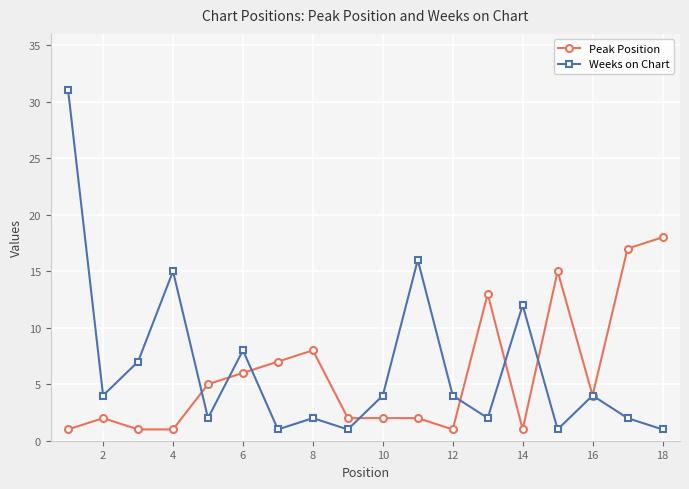

What are all the series names shown in the legend?

Peak Position, Weeks on Chart